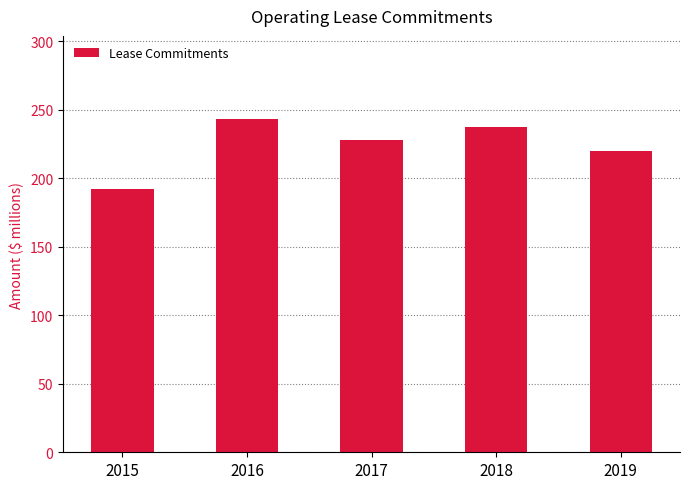

Reading left to right, what are all the values shown in this chart?

192	243	228	237	220